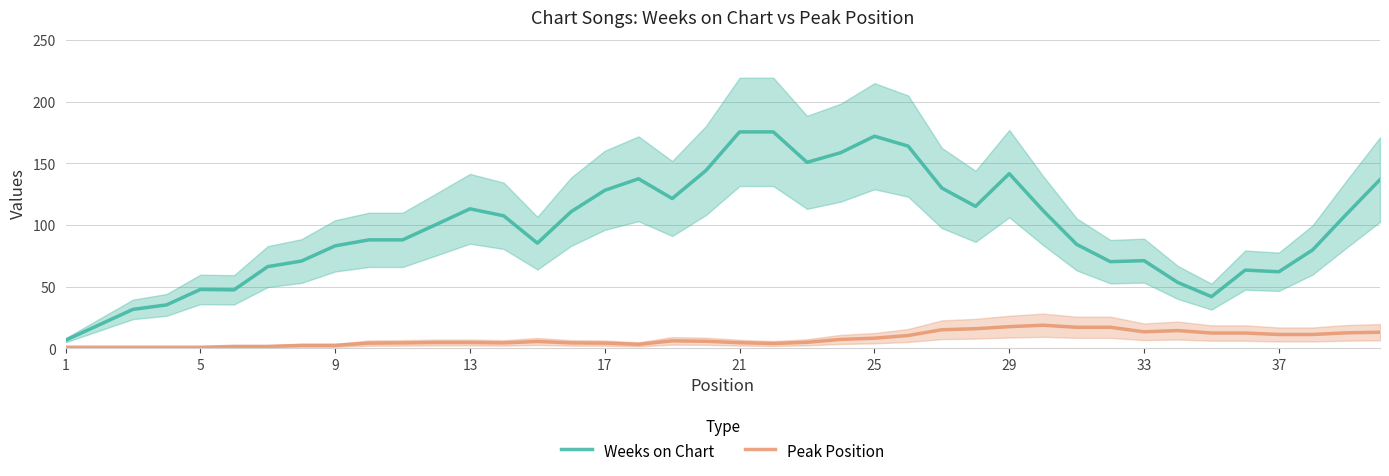

True or false: Weeks on Chart and Peak Position intersect in this chart.

False